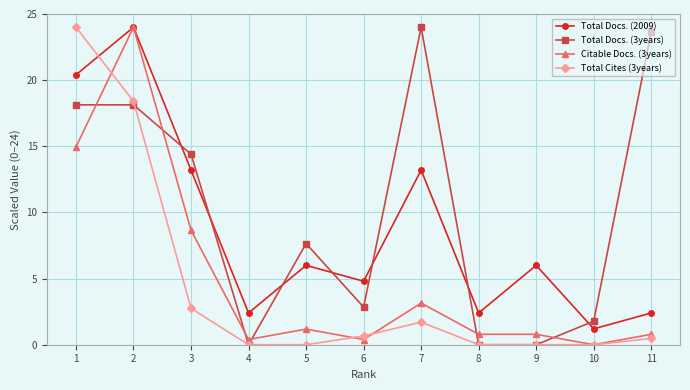

Rank the series at 7 from lowest to highest value.

Total Cites (3years), Citable Docs. (3years), Total Docs. (2009), Total Docs. (3years)